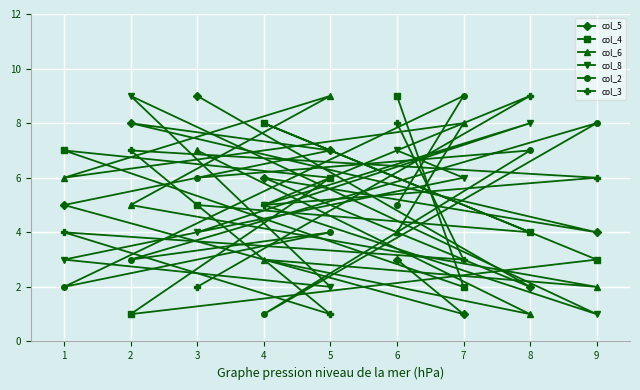

At which category is the sum across all series the highest?

6